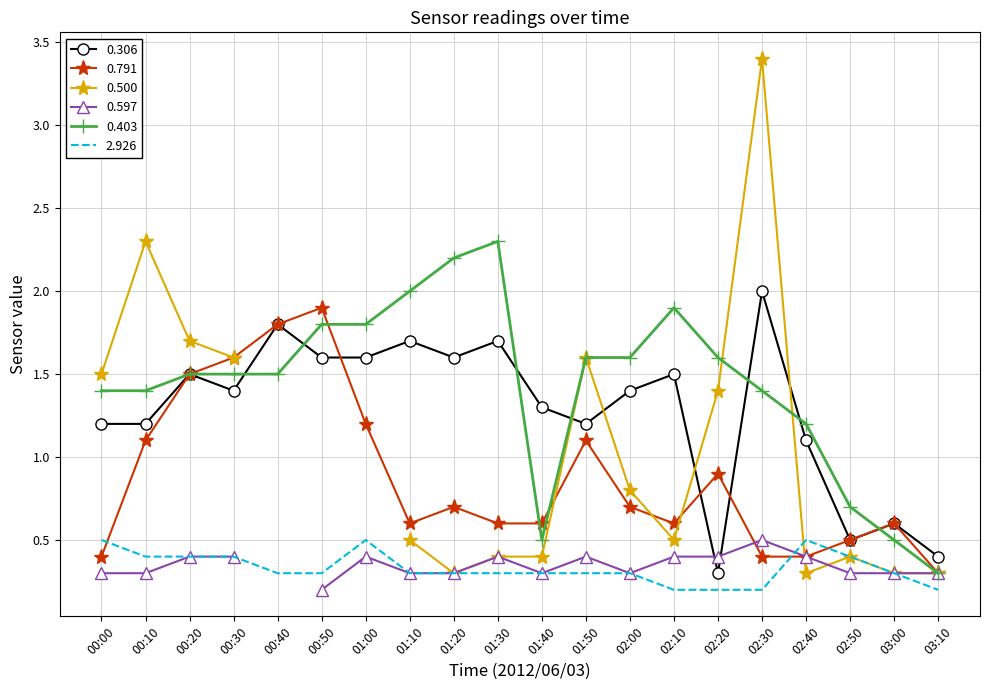

What is the minimum value for 0.403?

0.3